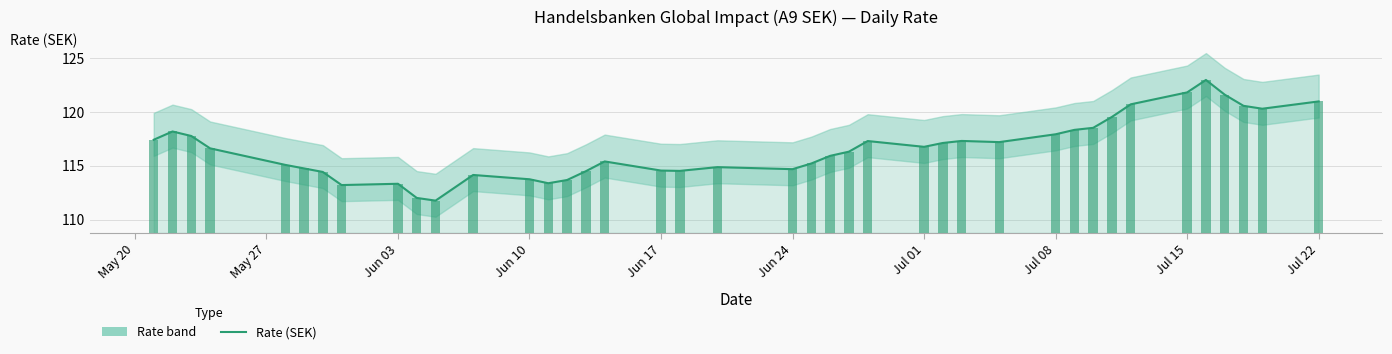

How many data points are less than 116?

19